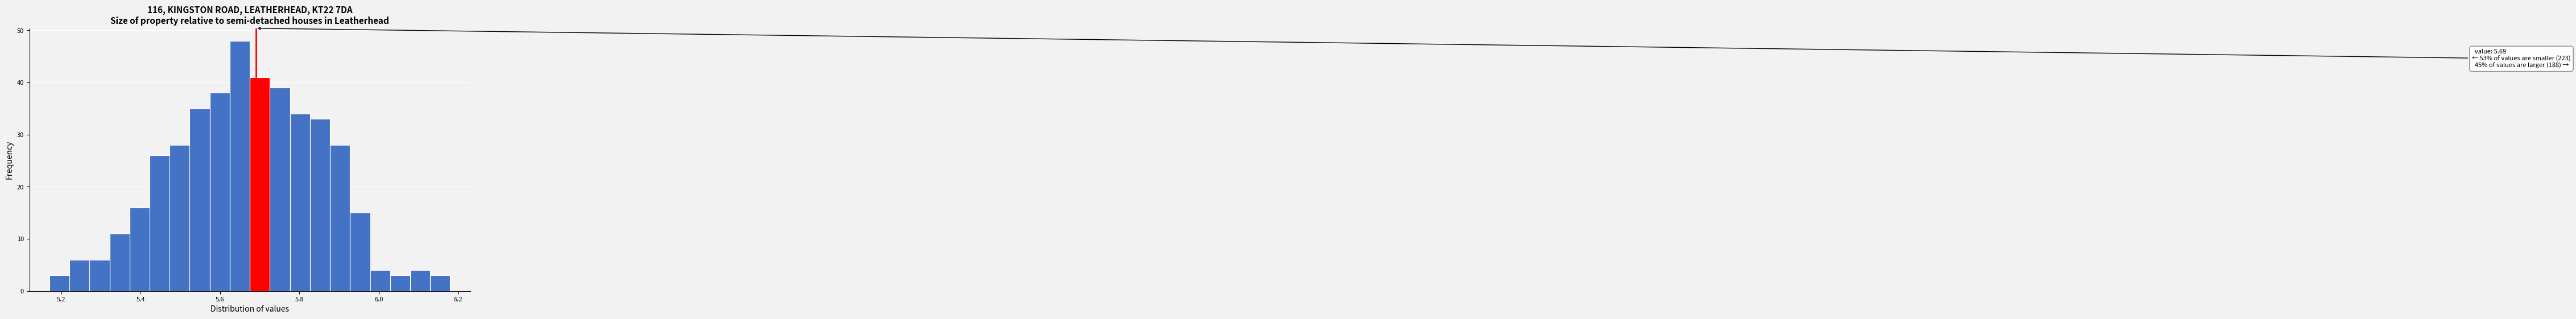

Around what value on the x-axis is the tallest bar? Give the approximate position of its centre, as read against the axis.

5.64